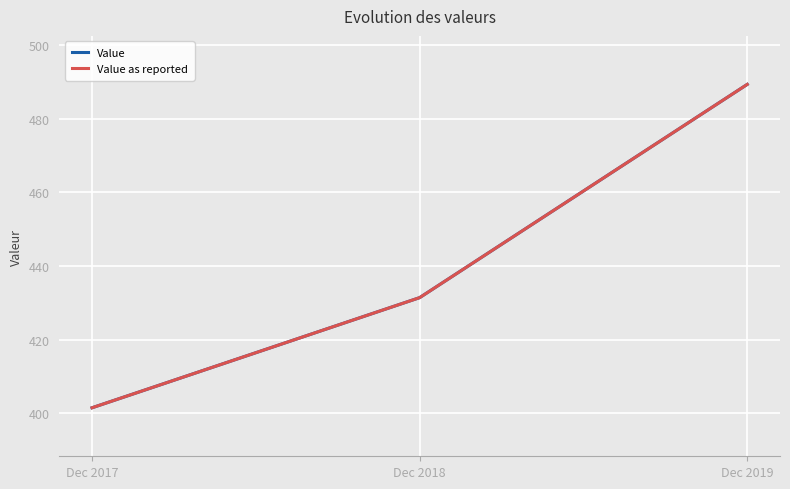

What is the difference between the second highest and minimum values in the Value series?

29.9